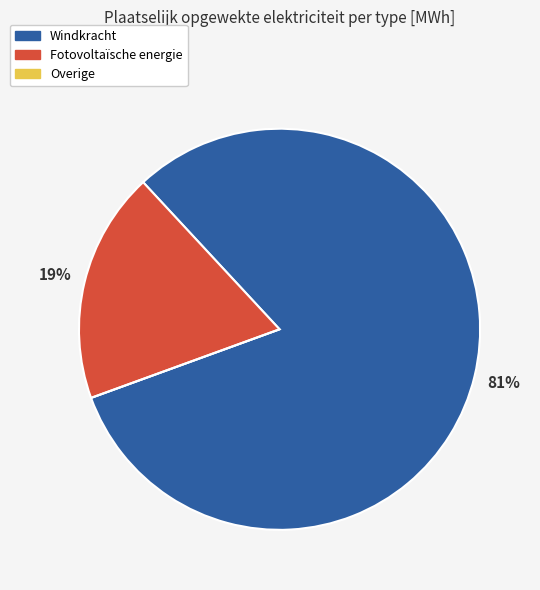

Combined, do Windkracht and Fotovoltaïsche energie account for over 50%?

Yes